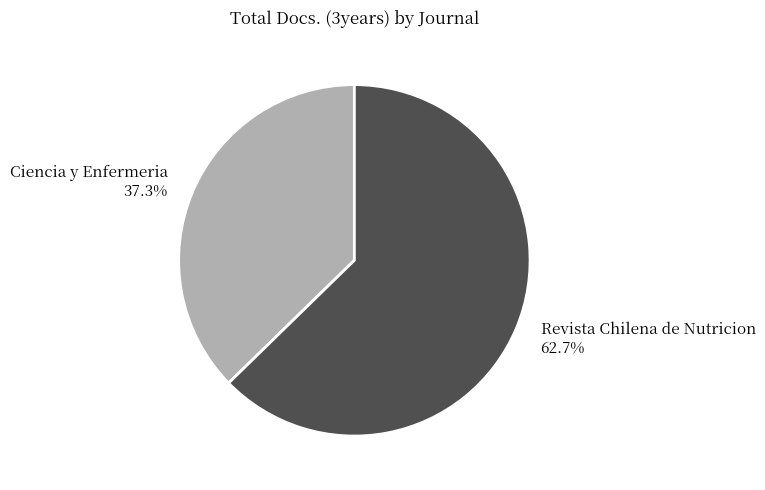

To the nearest percent, what is the average slice percentage?

50%